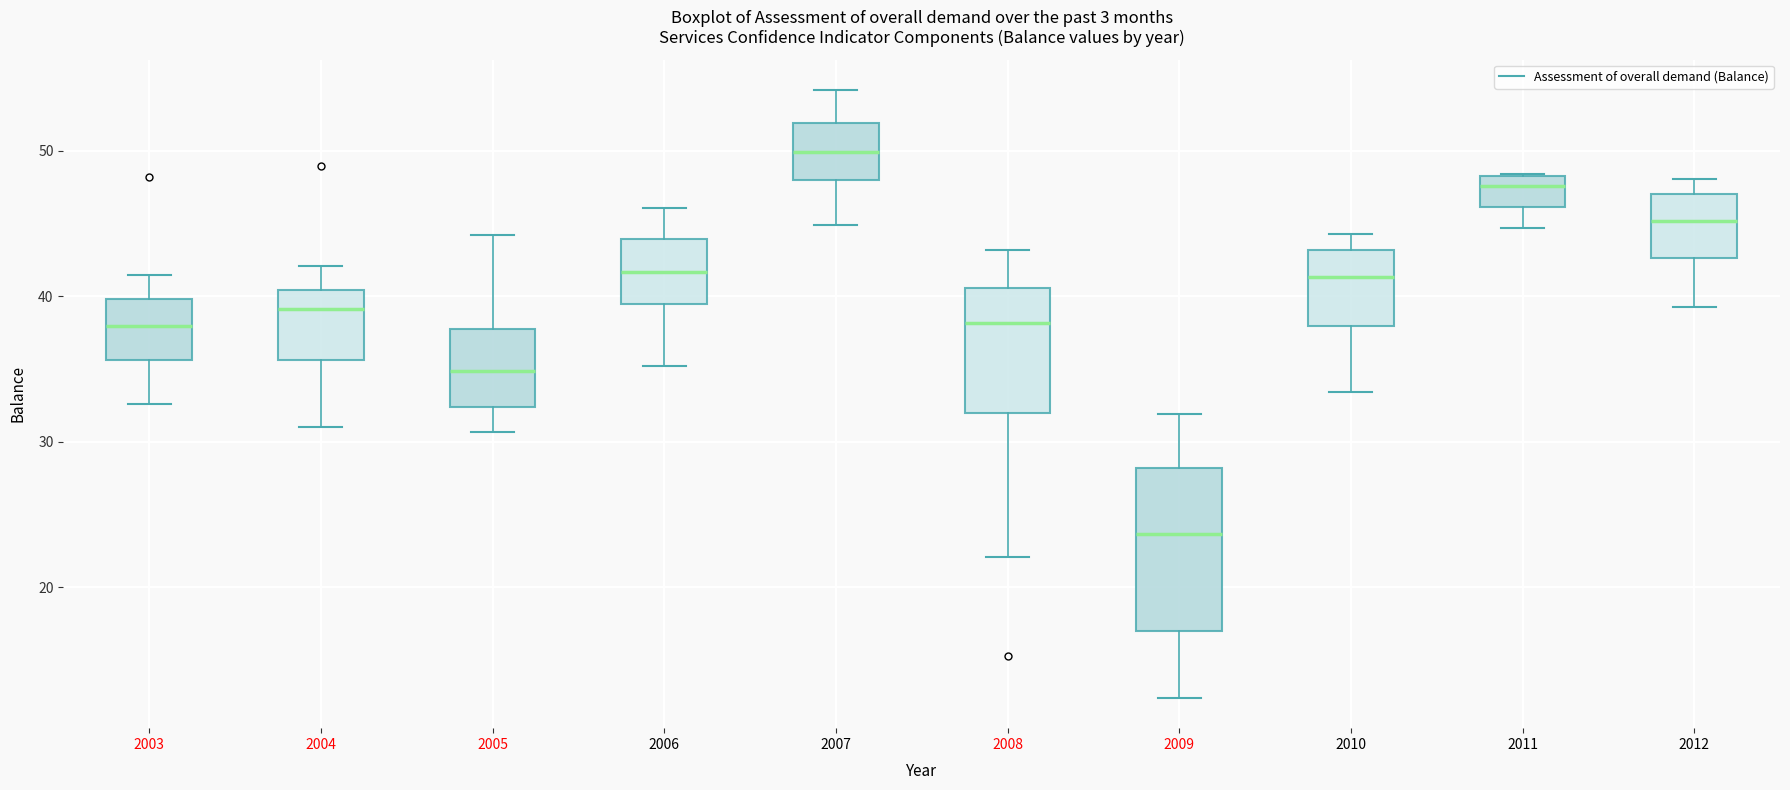

Which box's median line is the highest?

2007